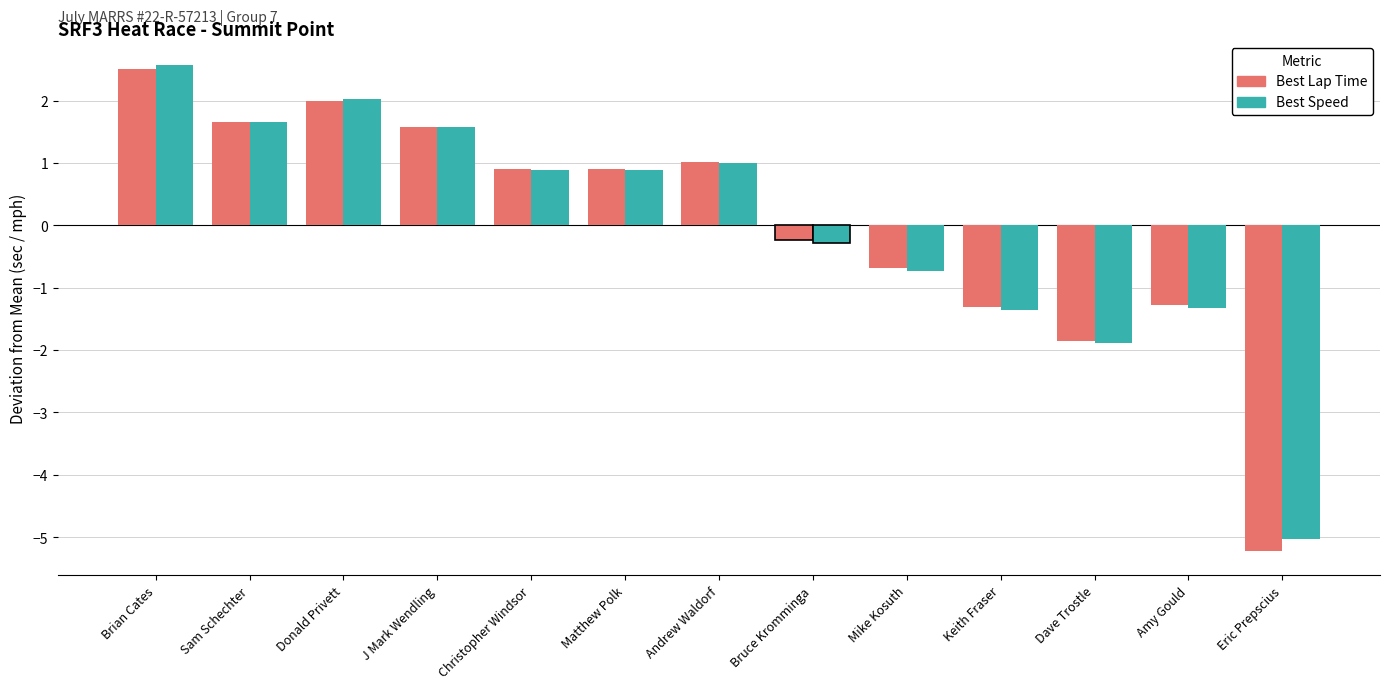

How many data points in Best Speed are less than 0?

6